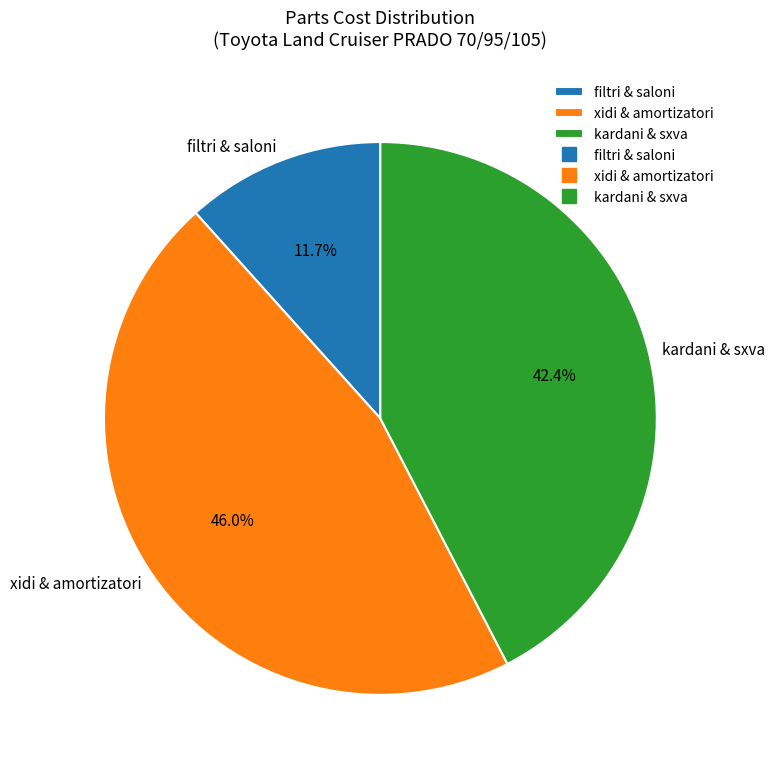

Combined, what portion of the pie is filtri & saloni and xidi & amortizatori?

57.6%